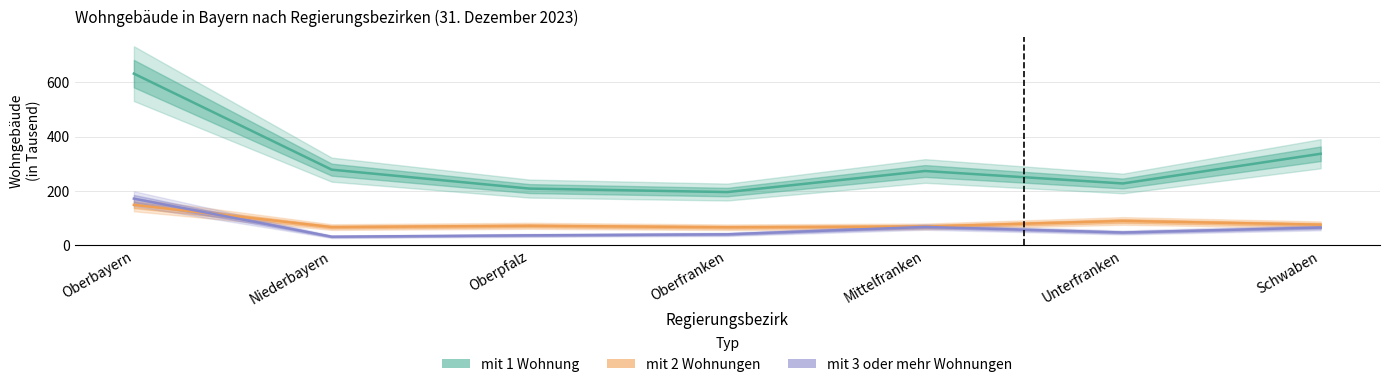

Reading right to left, extract all data points from this chart.

mit 1 Wohnung: Schwaben=336.3	Unterfranken=226.7	Mittelfranken=272.7	Oberfranken=194.9	Oberpfalz=207.8	Niederbayern=277.6	Oberbayern=632.1
mit 2 Wohnungen: Schwaben=74.6	Unterfranken=88.3	Mittelfranken=67.9	Oberfranken=65.0	Oberpfalz=70.4	Niederbayern=65.7	Oberbayern=147.7
mit 3 oder mehr Wohnungen: Schwaben=63.9	Unterfranken=45.6	Mittelfranken=66.2	Oberfranken=39.0	Oberpfalz=35.1	Niederbayern=30.1	Oberbayern=170.7